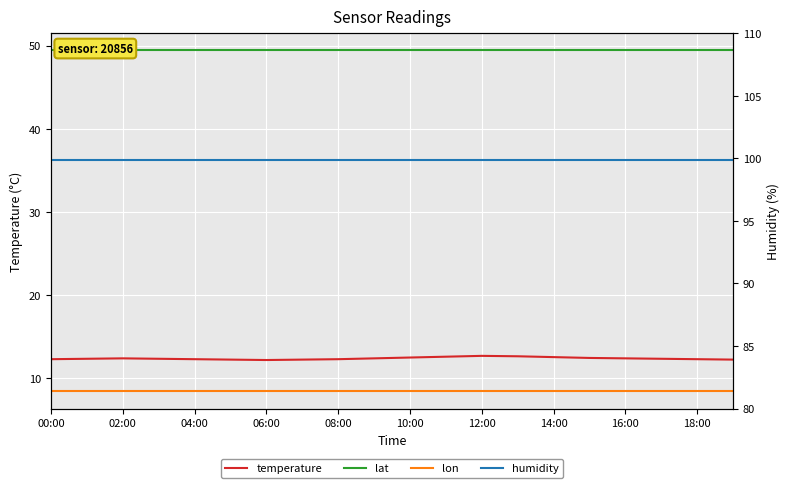

What is the total value across all series at 19?

170.0